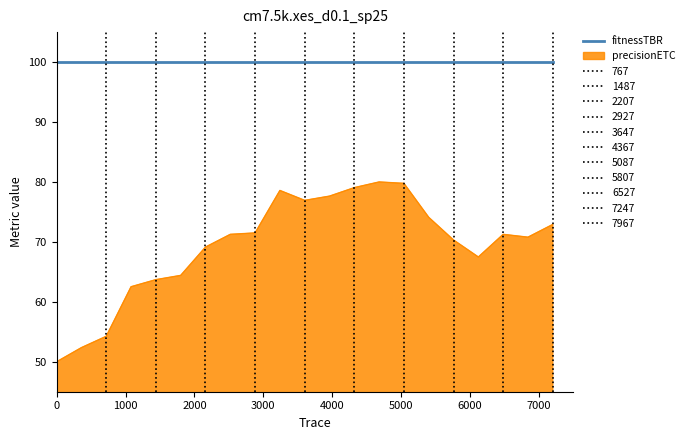

True or false: fitnessTBR and precisionETC cross at least once.

False